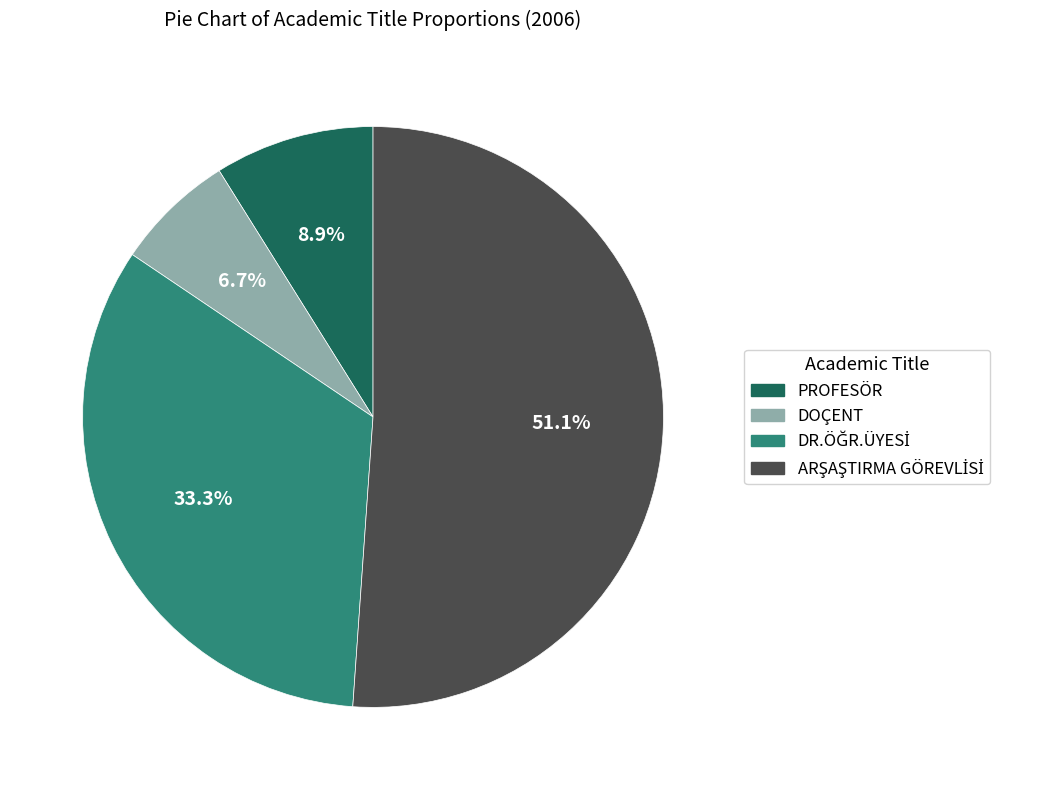

Between DOÇENT and PROFESÖR, which is larger?

PROFESÖR